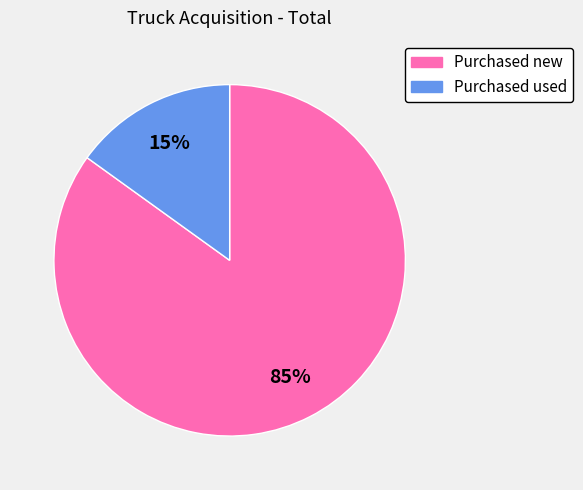

Does any single category account for the majority?

Yes